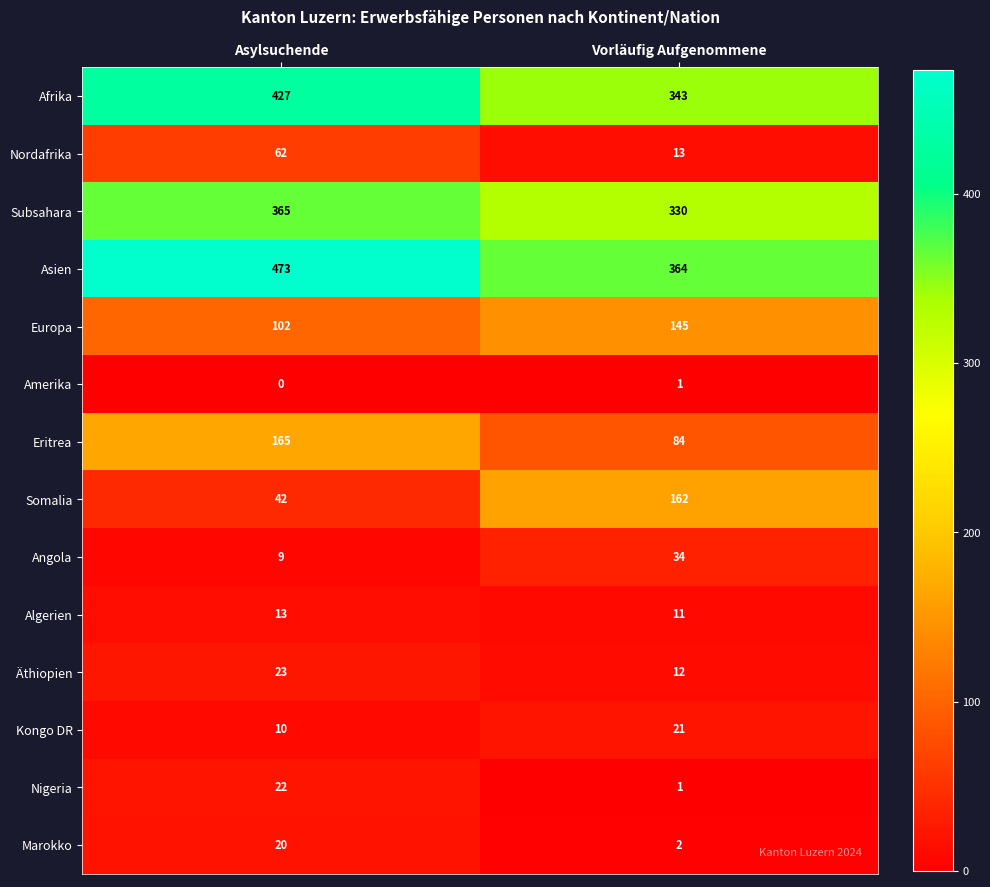

What is the total value across all series at Asylsuchende?

1733